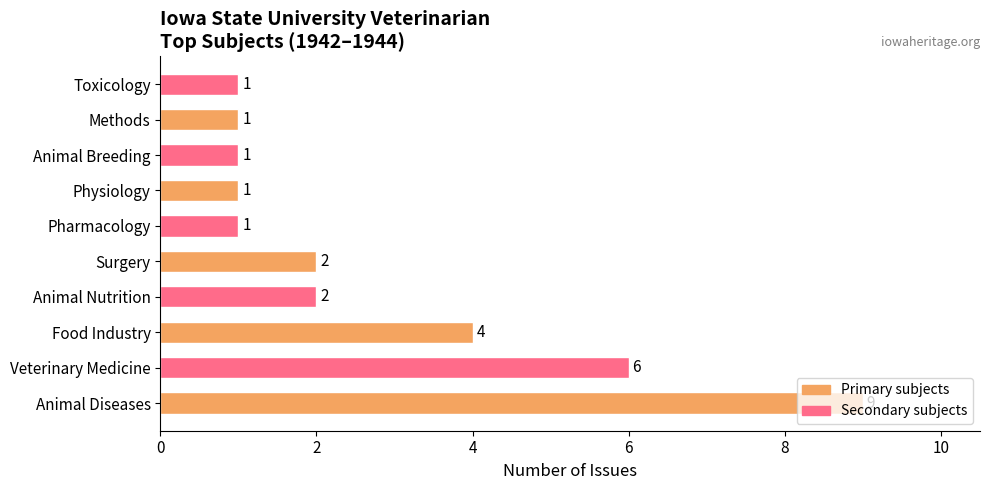

What is the change in value from Veterinary Medicine to Animal Nutrition?

-4